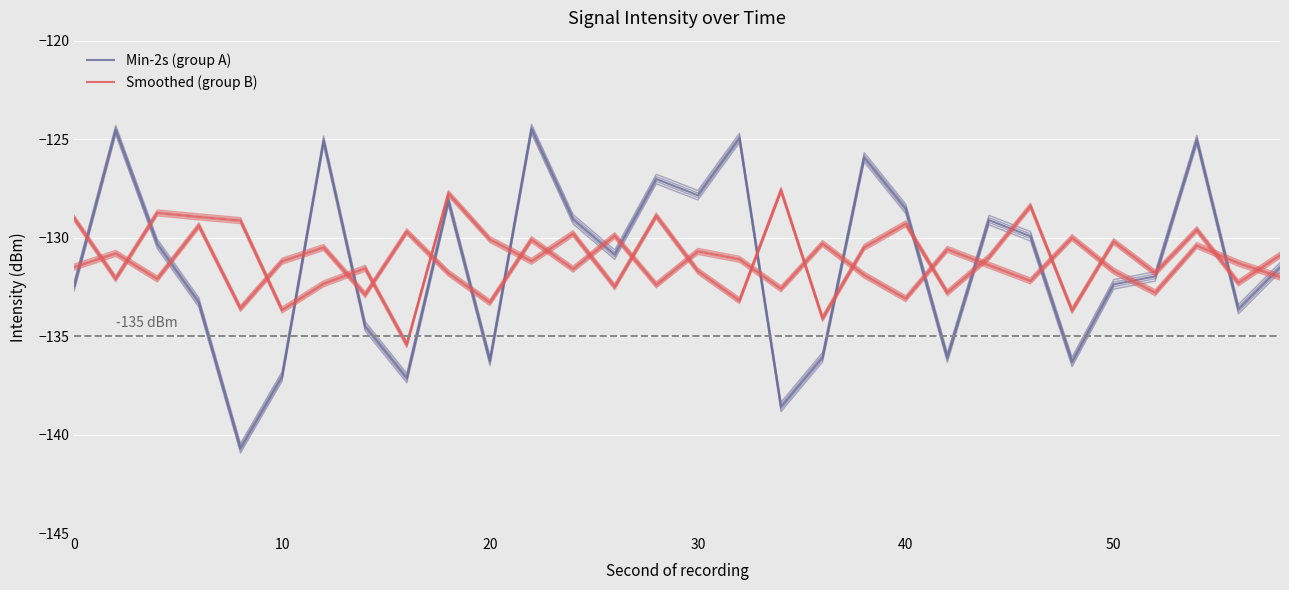

How many series are shown in this chart?

2